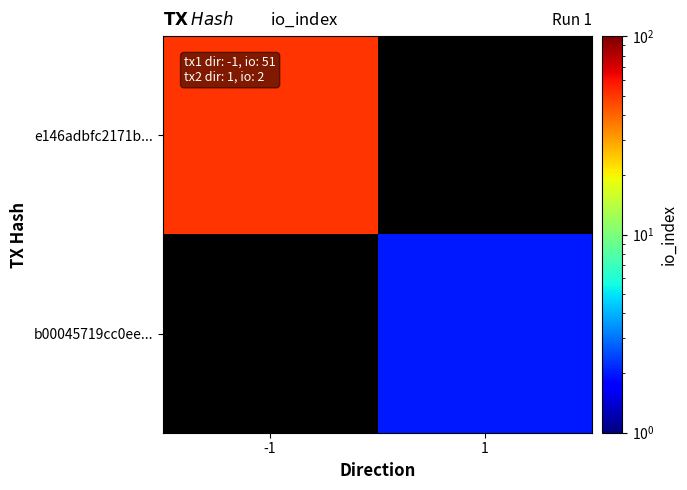

What is the maximum value for e146adbfc2171b...?

51.0